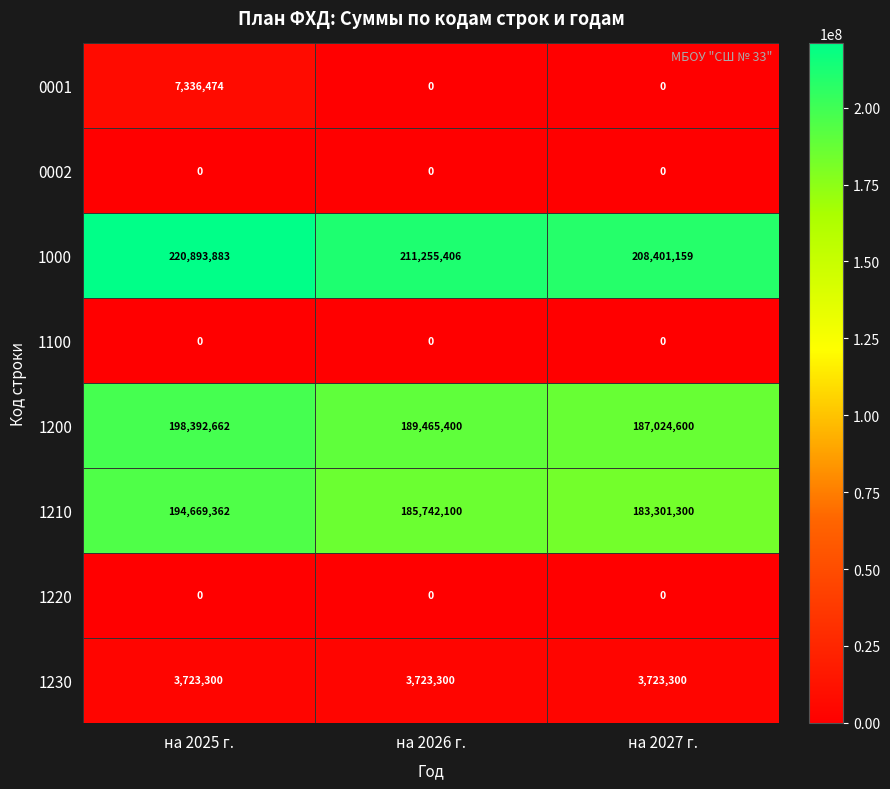

Reading left to right, extract all data points from this chart.

0001: 7336474	0	0
0002: 0	0	0
1000: 220893883	211255406	208401159
1100: 0	0	0
1200: 198392662	189465400	187024600
1210: 194669362	185742100	183301300
1220: 0	0	0
1230: 3723300	3723300	3723300